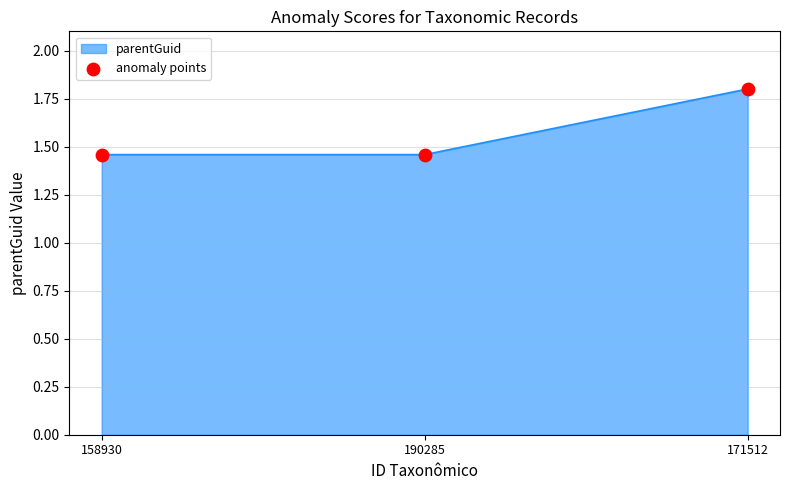

What is the change in value from 158930 to 171512?

+0.3